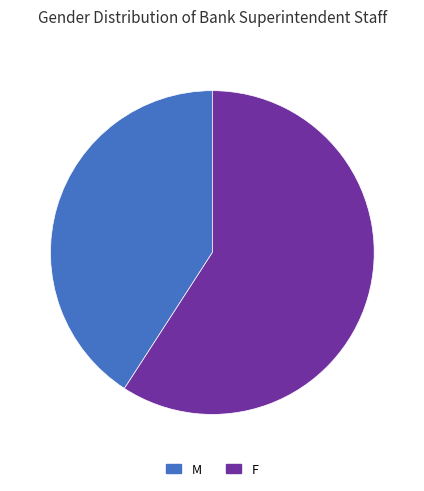

How many slices are in this pie chart?

2